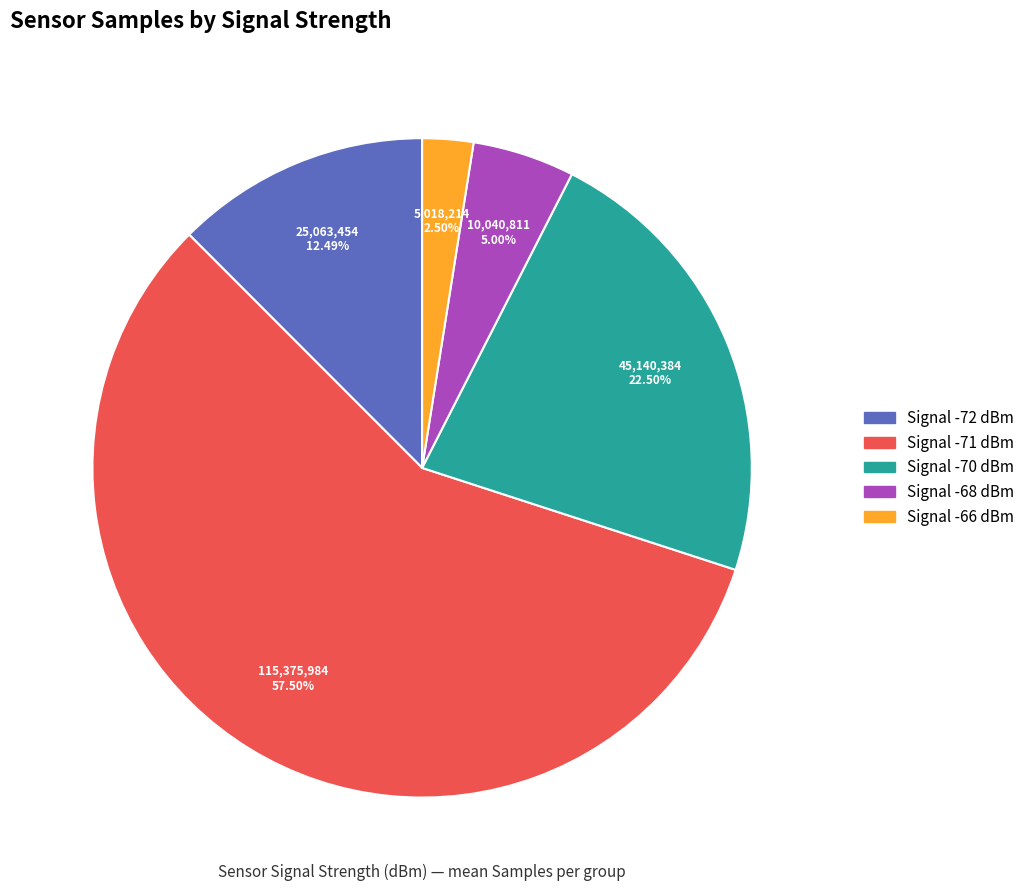

Is there any slice that represents more than half of the pie?

Yes